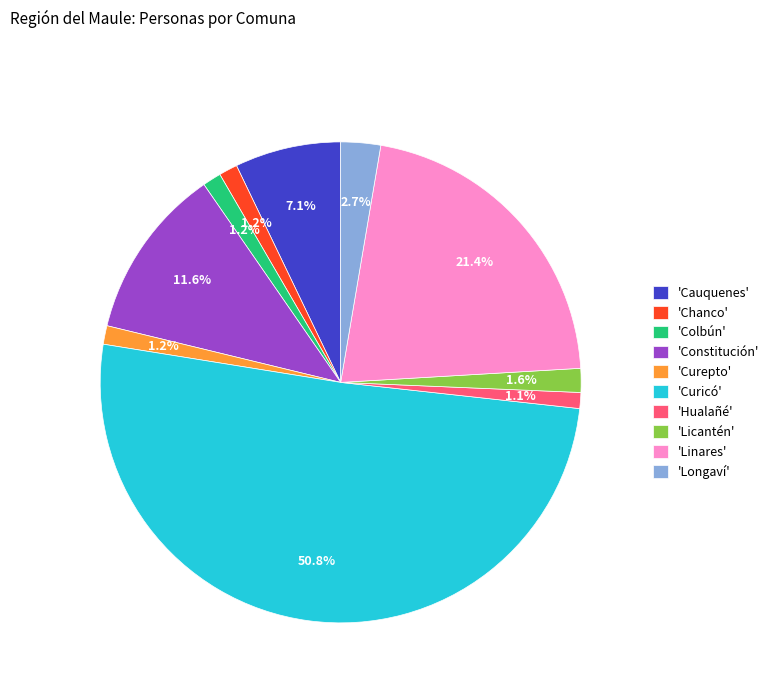

To the nearest percent, what is the average slice percentage?

10%